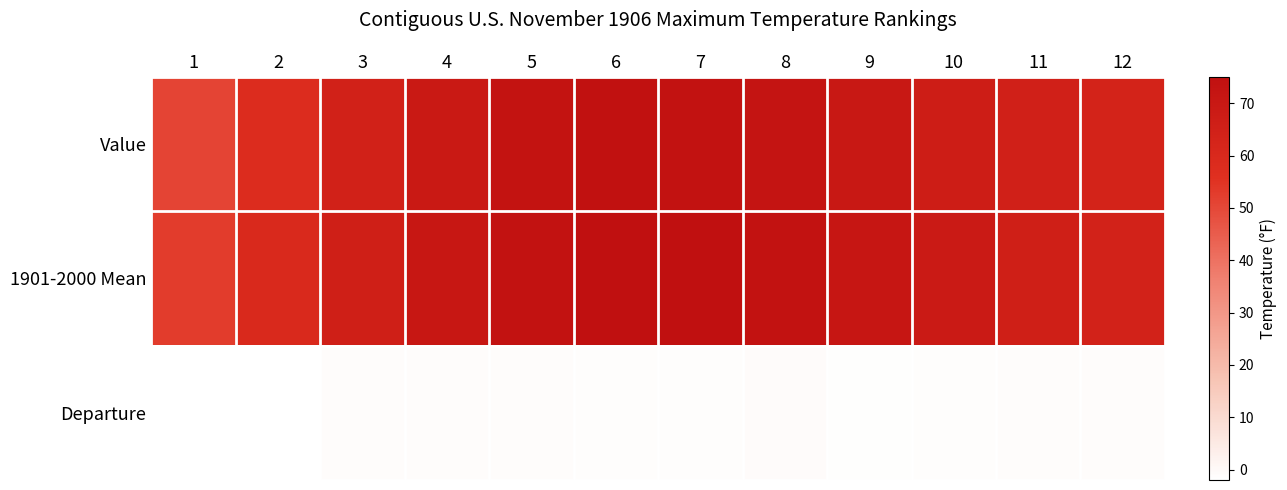

Reading left to right, what are all the values shown in this chart?

Value: 1=50.7	2=57.9	3=64.8	4=69.7	5=72.8	6=74.0	7=73.7	8=72.6	9=69.7	10=67.2	11=65.1	12=63.0
1901-2000 Mean: 1=52.7	2=59.8	3=65.8	4=70.6	5=73.8	6=75.1	7=74.8	8=73.4	9=71.1	10=68.5	11=65.9	12=64.0
Departure: 1=-2.0	2=-1.9	3=-0.9	4=-1.0	5=-1.1	6=-1.1	7=-1.1	8=-0.7	9=-1.4	10=-1.2	11=-0.9	12=-1.0